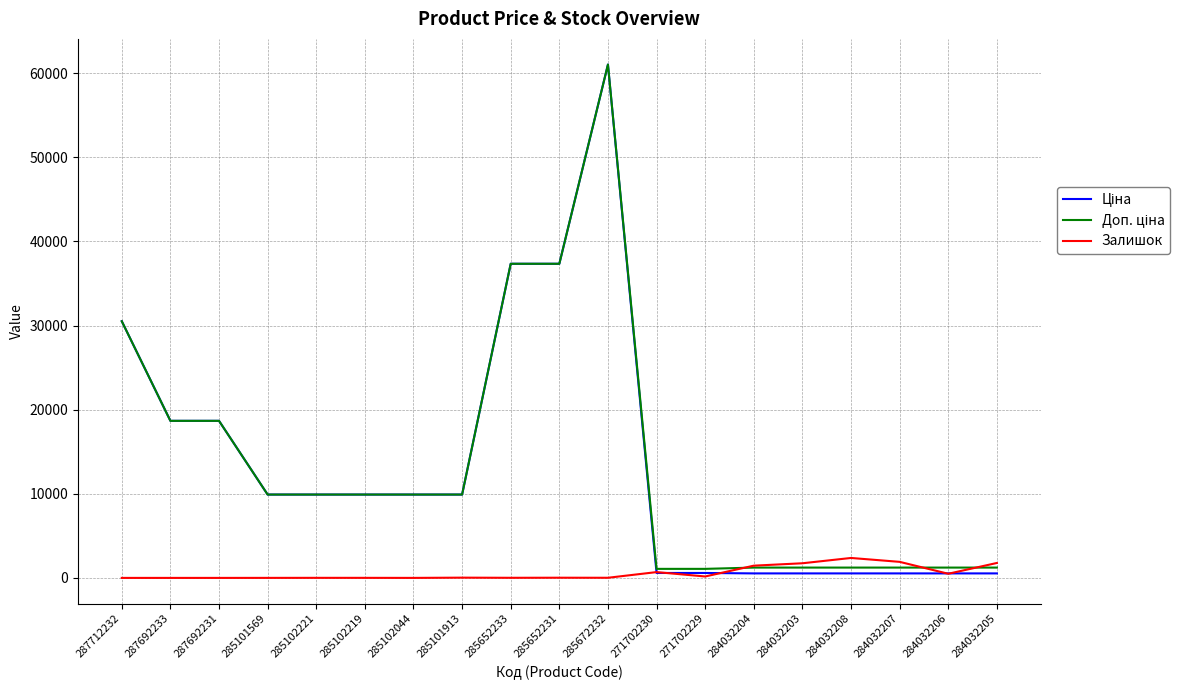

The Залишок series shows 1455.0 at 284032204. True or false?

True